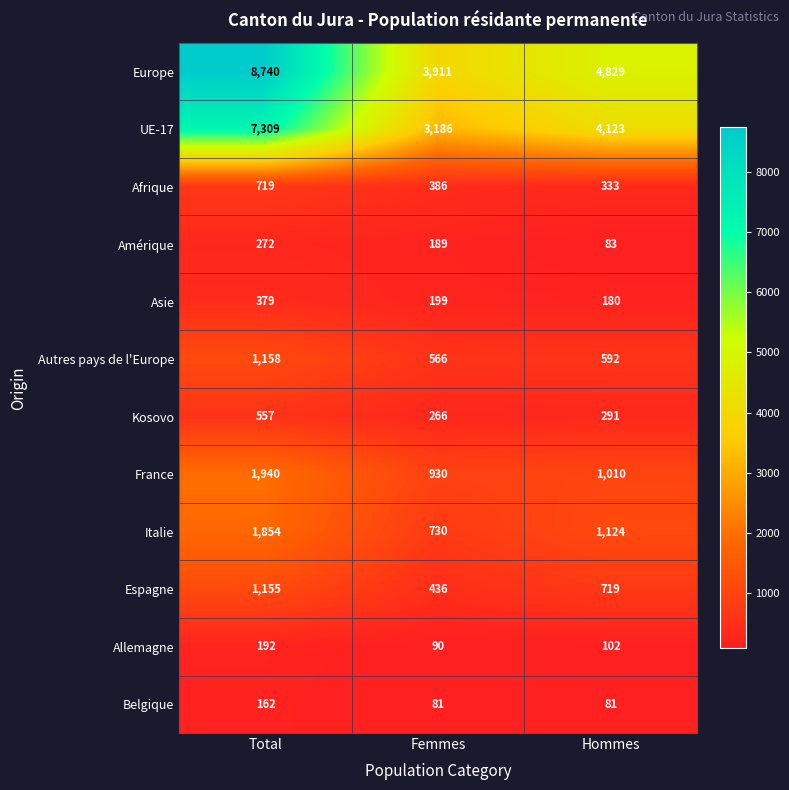

What is the total value across all series at Femmes?

10970